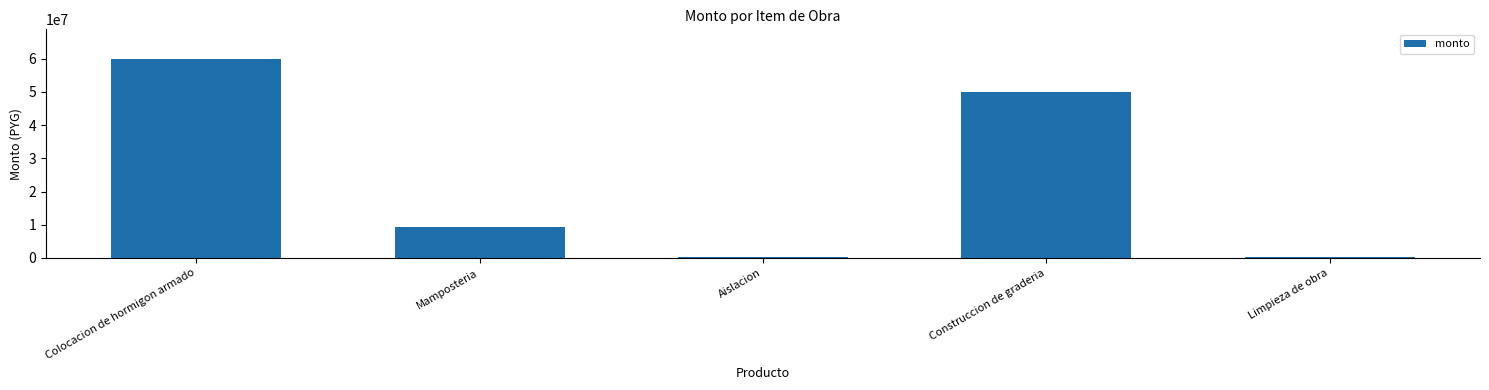

Which has a higher value, Construccion de graderia or Colocacion de hormigon armado?

Colocacion de hormigon armado